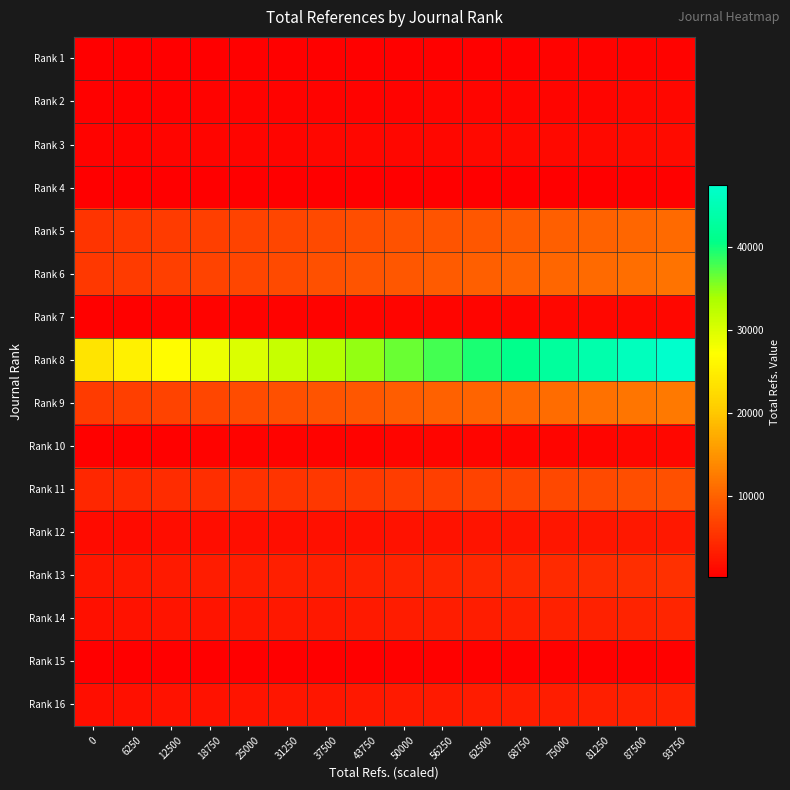

Reading right to left, what are all the values shown in this chart?

Rank 1: 93750=649.0	87500=627.4	81250=605.7	75000=584.1	68750=562.5	62500=540.8	56250=519.2	50000=497.6	43750=475.9	37500=454.3	31250=432.7	25000=411.0	18750=389.4	12500=367.8	6250=346.1	0=324.5
Rank 2: 93750=988.0	87500=955.1	81250=922.1	75000=889.2	68750=856.3	62500=823.3	56250=790.4	50000=757.5	43750=724.5	37500=691.6	31250=658.7	25000=625.7	18750=592.8	12500=559.9	6250=526.9	0=494.0
Rank 3: 93750=1378.0	87500=1332.1	81250=1286.1	75000=1240.2	68750=1194.3	62500=1148.3	56250=1102.4	50000=1056.5	43750=1010.5	37500=964.6	31250=918.7	25000=872.7	18750=826.8	12500=780.9	6250=734.9	0=689.0
Rank 4: 93750=416.0	87500=402.1	81250=388.3	75000=374.4	68750=360.5	62500=346.7	56250=332.8	50000=318.9	43750=305.1	37500=291.2	31250=277.3	25000=263.5	18750=249.6	12500=235.7	6250=221.9	0=208.0
Rank 5: 93750=10850.0	87500=10488.3	81250=10126.7	75000=9765.0	68750=9403.3	62500=9041.7	56250=8680.0	50000=8318.3	43750=7956.7	37500=7595.0	31250=7233.3	25000=6871.7	18750=6510.0	12500=6148.3	6250=5786.7	0=5425.0
Rank 6: 93750=11645.0	87500=11256.8	81250=10868.7	75000=10480.5	68750=10092.3	62500=9704.2	56250=9316.0	50000=8927.8	43750=8539.7	37500=8151.5	31250=7763.3	25000=7375.2	18750=6987.0	12500=6598.8	6250=6210.7	0=5822.5
Rank 7: 93750=1071.0	87500=1035.3	81250=999.6	75000=963.9	68750=928.2	62500=892.5	56250=856.8	50000=821.1	43750=785.4	37500=749.7	31250=714.0	25000=678.3	18750=642.6	12500=606.9	6250=571.2	0=535.5
Rank 8: 93750=47385.0	87500=45805.5	81250=44226.0	75000=42646.5	68750=41067.0	62500=39487.5	56250=37908.0	50000=36328.5	43750=34749.0	37500=33169.5	31250=31590.0	25000=30010.5	18750=28431.0	12500=26851.5	6250=25272.0	0=23692.5
Rank 9: 93750=12297.0	87500=11887.1	81250=11477.2	75000=11067.3	68750=10657.4	62500=10247.5	56250=9837.6	50000=9427.7	43750=9017.8	37500=8607.9	31250=8198.0	25000=7788.1	18750=7378.2	12500=6968.3	6250=6558.4	0=6148.5
Rank 10: 93750=994.0	87500=960.9	81250=927.7	75000=894.6	68750=861.5	62500=828.3	56250=795.2	50000=762.1	43750=728.9	37500=695.8	31250=662.7	25000=629.5	18750=596.4	12500=563.3	6250=530.1	0=497.0
Rank 11: 93750=8299.0	87500=8022.4	81250=7745.7	75000=7469.1	68750=7192.5	62500=6915.8	56250=6639.2	50000=6362.6	43750=6085.9	37500=5809.3	31250=5532.7	25000=5256.0	18750=4979.4	12500=4702.8	6250=4426.1	0=4149.5
Rank 12: 93750=2741.0	87500=2649.6	81250=2558.3	75000=2466.9	68750=2375.5	62500=2284.2	56250=2192.8	50000=2101.4	43750=2010.1	37500=1918.7	31250=1827.3	25000=1736.0	18750=1644.6	12500=1553.2	6250=1461.9	0=1370.5
Rank 13: 93750=5030.0	87500=4862.3	81250=4694.7	75000=4527.0	68750=4359.3	62500=4191.7	56250=4024.0	50000=3856.3	43750=3688.7	37500=3521.0	31250=3353.3	25000=3185.7	18750=3018.0	12500=2850.3	6250=2682.7	0=2515.0
Rank 14: 93750=3968.0	87500=3835.7	81250=3703.5	75000=3571.2	68750=3438.9	62500=3306.7	56250=3174.4	50000=3042.1	43750=2909.9	37500=2777.6	31250=2645.3	25000=2513.1	18750=2380.8	12500=2248.5	6250=2116.3	0=1984.0
Rank 15: 93750=529.0	87500=511.4	81250=493.7	75000=476.1	68750=458.5	62500=440.8	56250=423.2	50000=405.6	43750=387.9	37500=370.3	31250=352.7	25000=335.0	18750=317.4	12500=299.8	6250=282.1	0=264.5
Rank 16: 93750=3692.0	87500=3568.9	81250=3445.9	75000=3322.8	68750=3199.7	62500=3076.7	56250=2953.6	50000=2830.5	43750=2707.5	37500=2584.4	31250=2461.3	25000=2338.3	18750=2215.2	12500=2092.1	6250=1969.1	0=1846.0